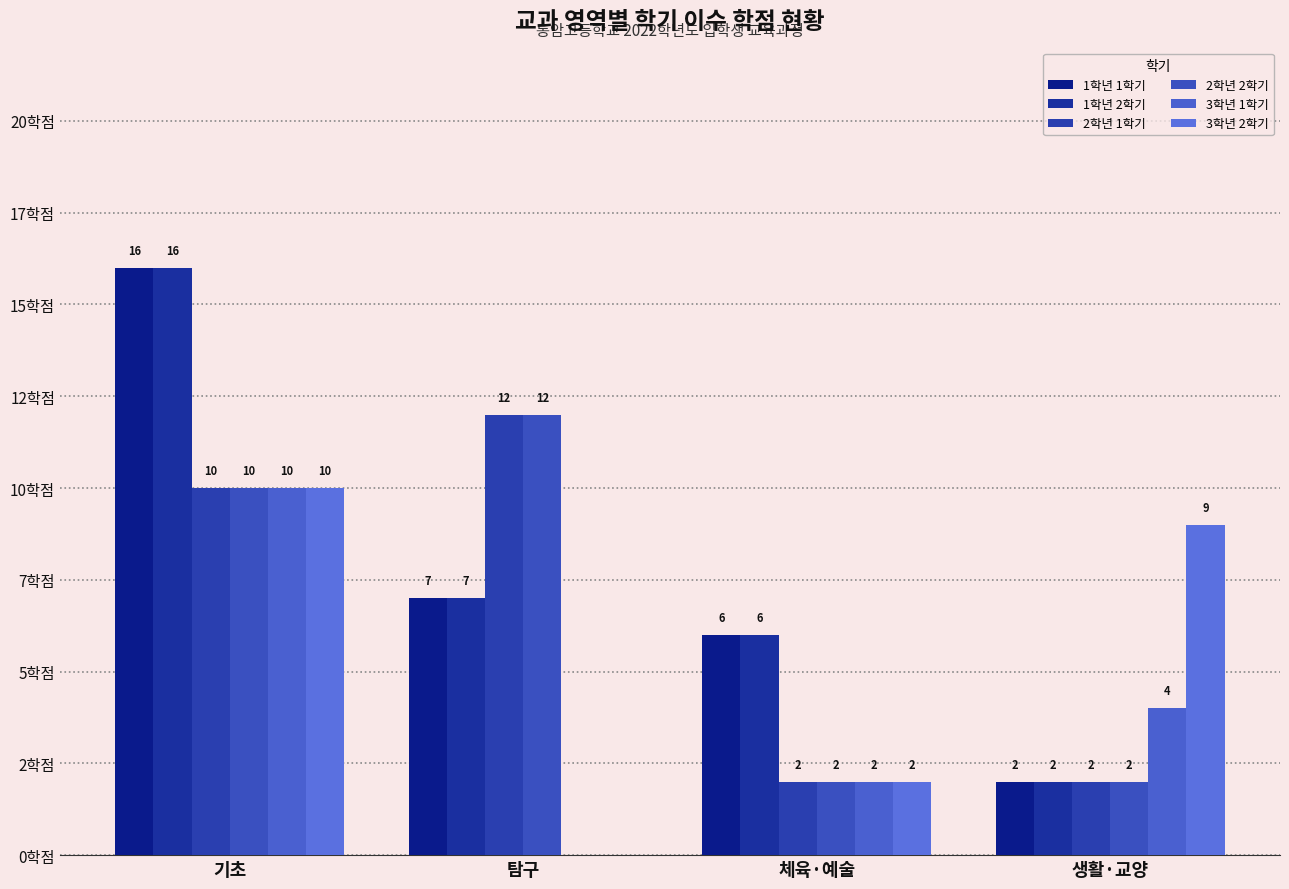

Between 체육·예술 and 기초, which is larger?

기초